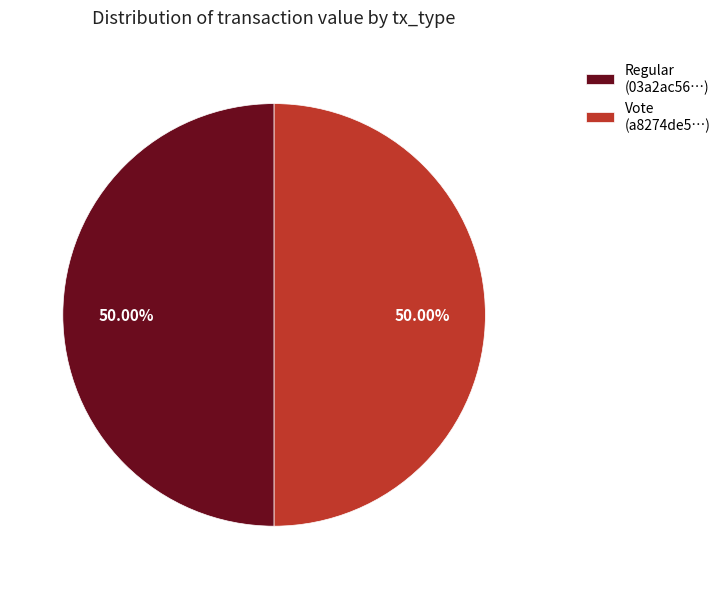

How many segments does this pie chart have?

2